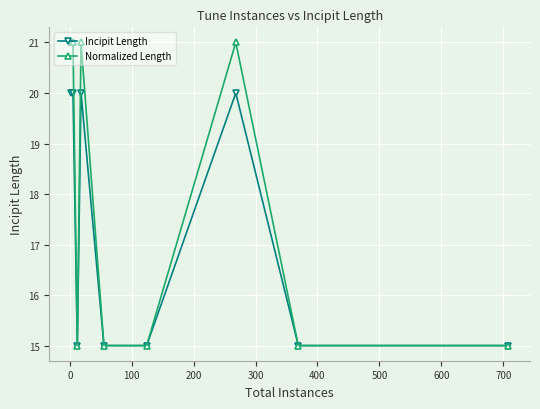

What is the value of the Normalized Length point at the 7th from the left?

21